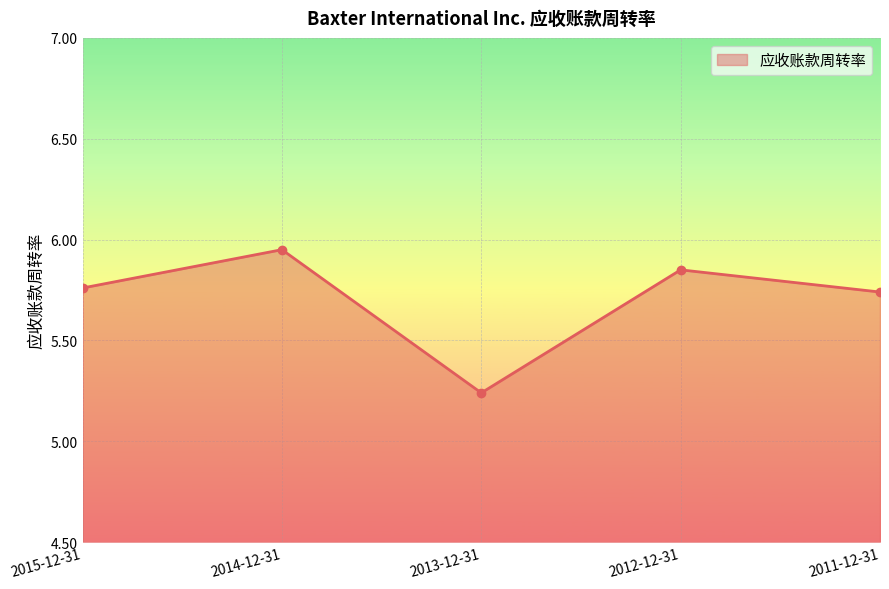

Between 2015-12-31 and 2012-12-31, which is larger?

2012-12-31